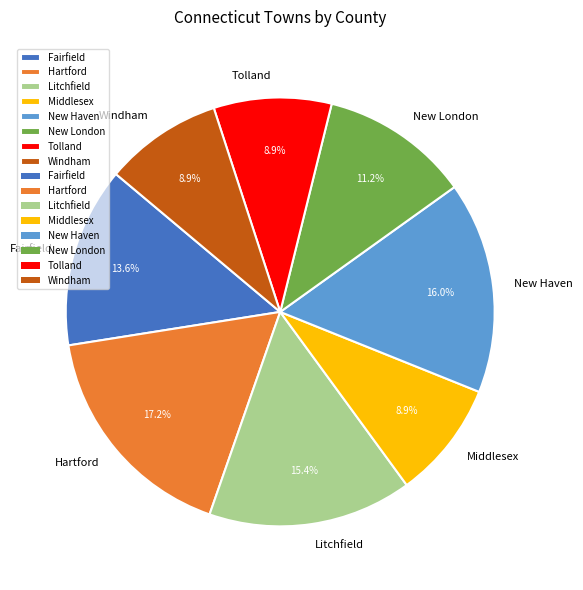

Which slice is the largest?

Hartford